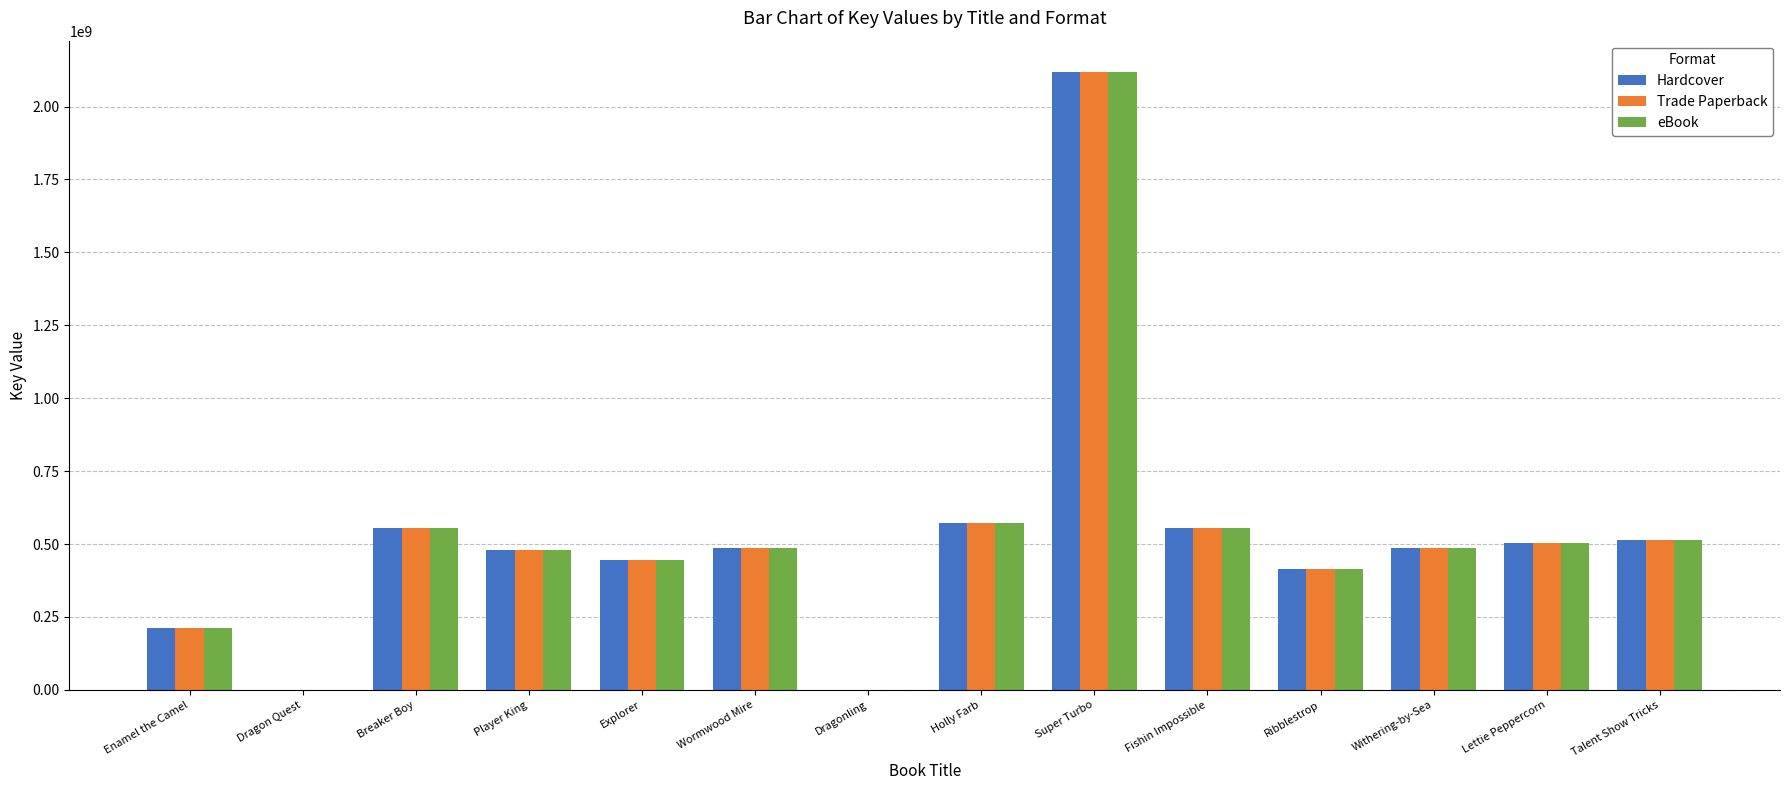

Are the bars horizontal?

No